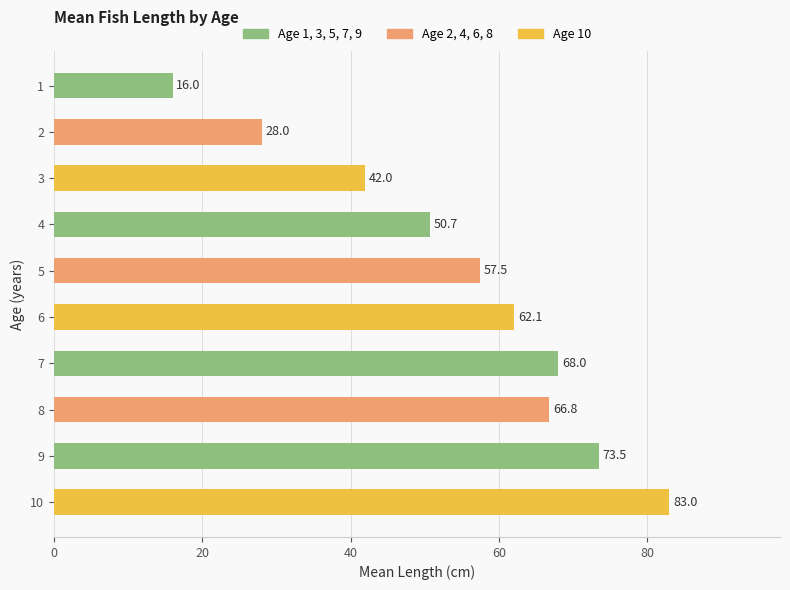

Reading bottom to top, transcribe all the data shown in this chart.

83.0	73.5	66.8	68.0	62.1	57.5	50.7	42.0	28.0	16.0